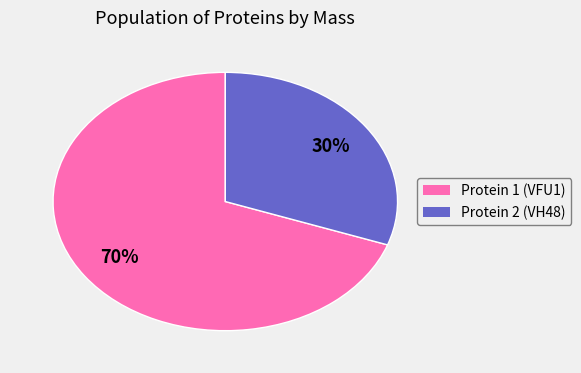

To the nearest percent, what is the average slice percentage?

50%